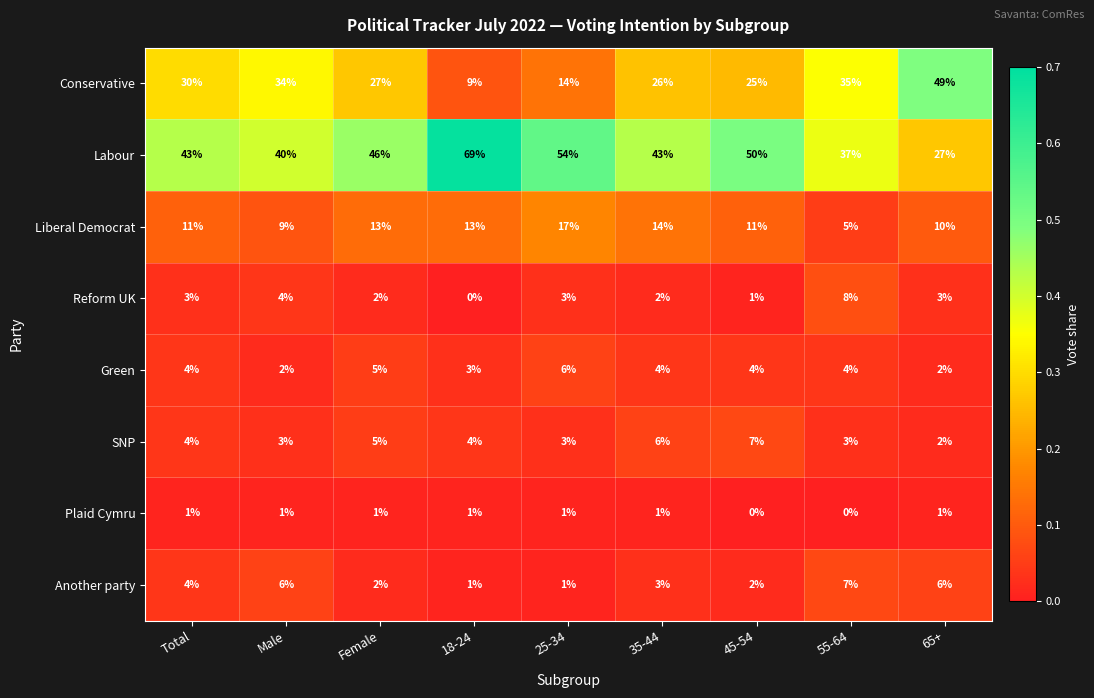

The Liberal Democrat series shows 17 at Female. True or false?

False